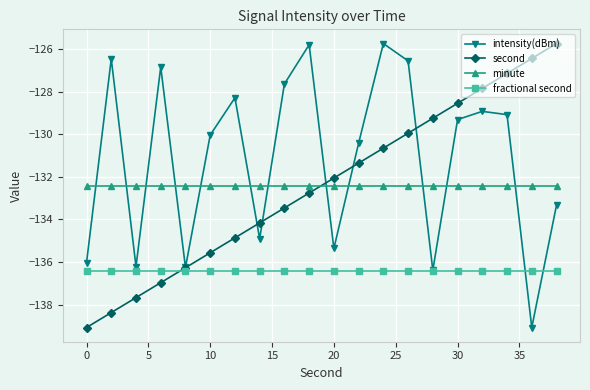

True or false: second and minute cross at least once.

True